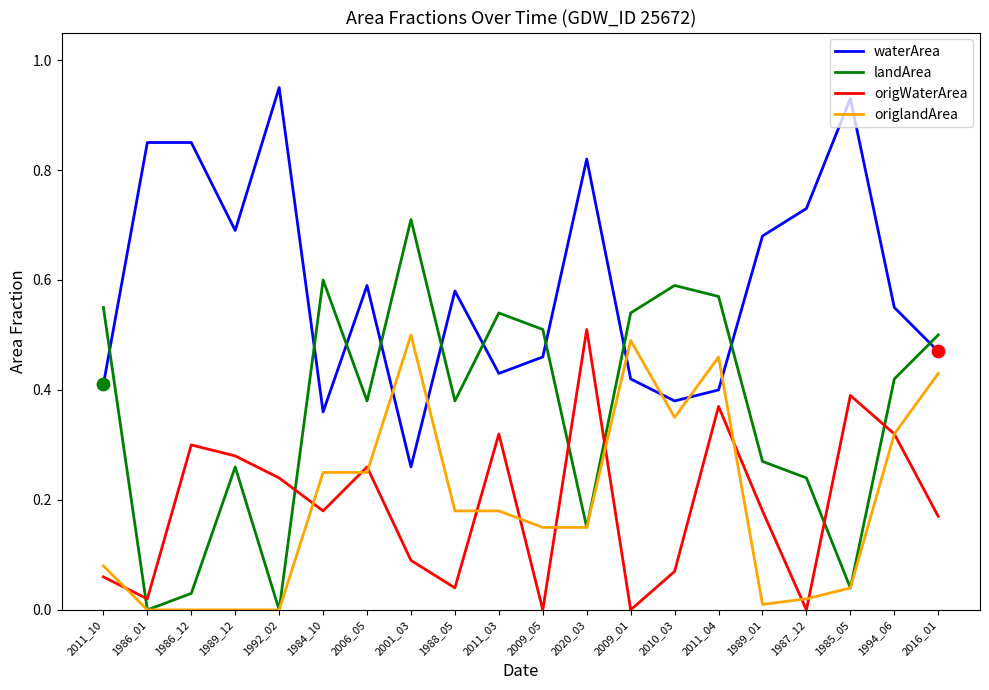

At which category is the sum across all series the highest?

2011_04